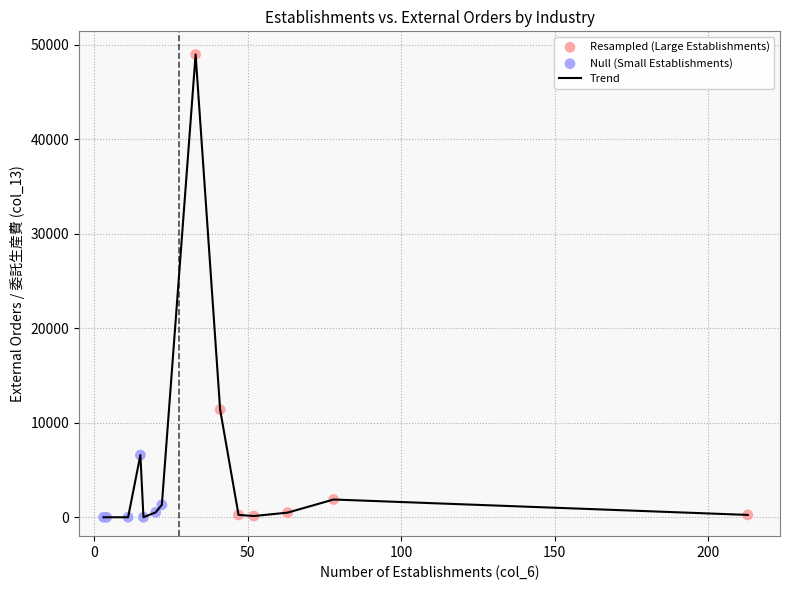

What is the difference between the maximum and minimum values?

48964